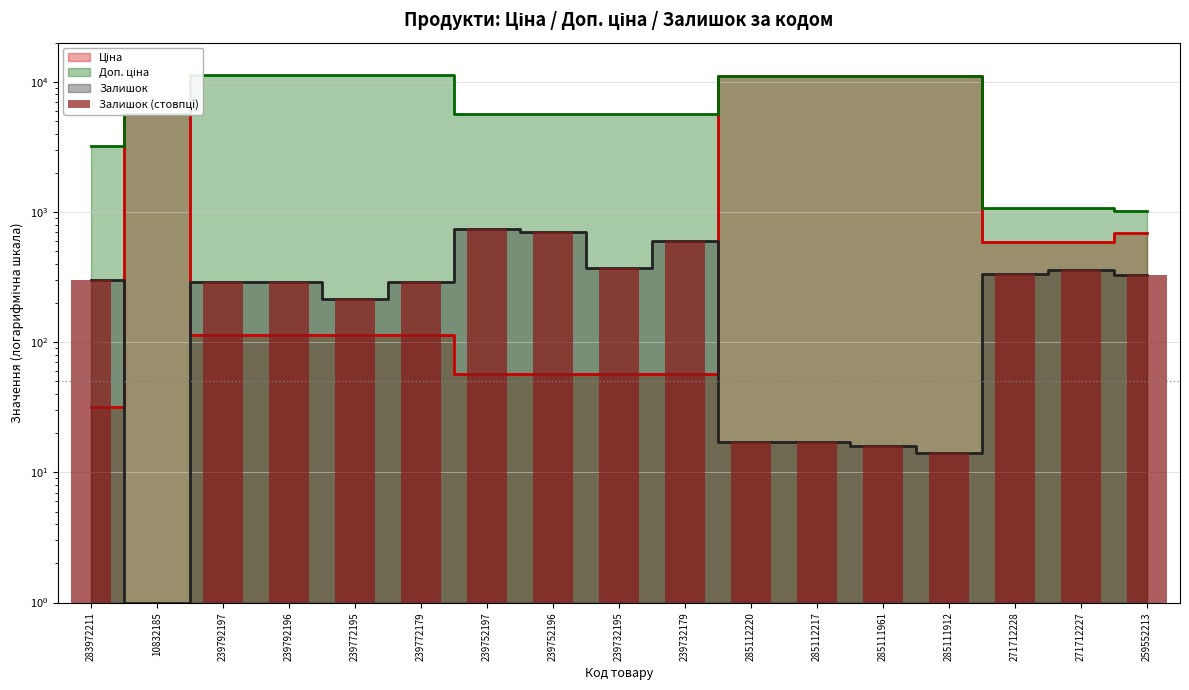

What is the difference between the maximum and minimum values?

744